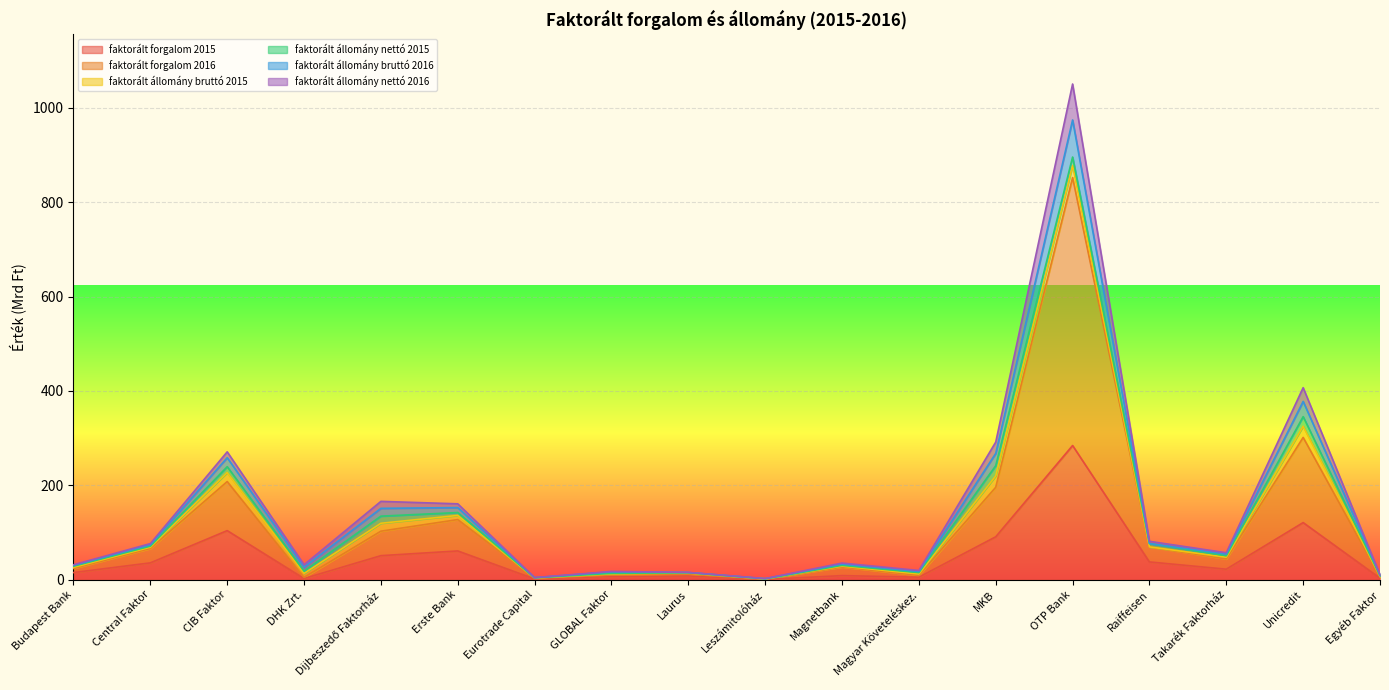

What is the sum of the faktorált forgalom 2016 values at Central Faktor and DHK Zrt.?

71.0